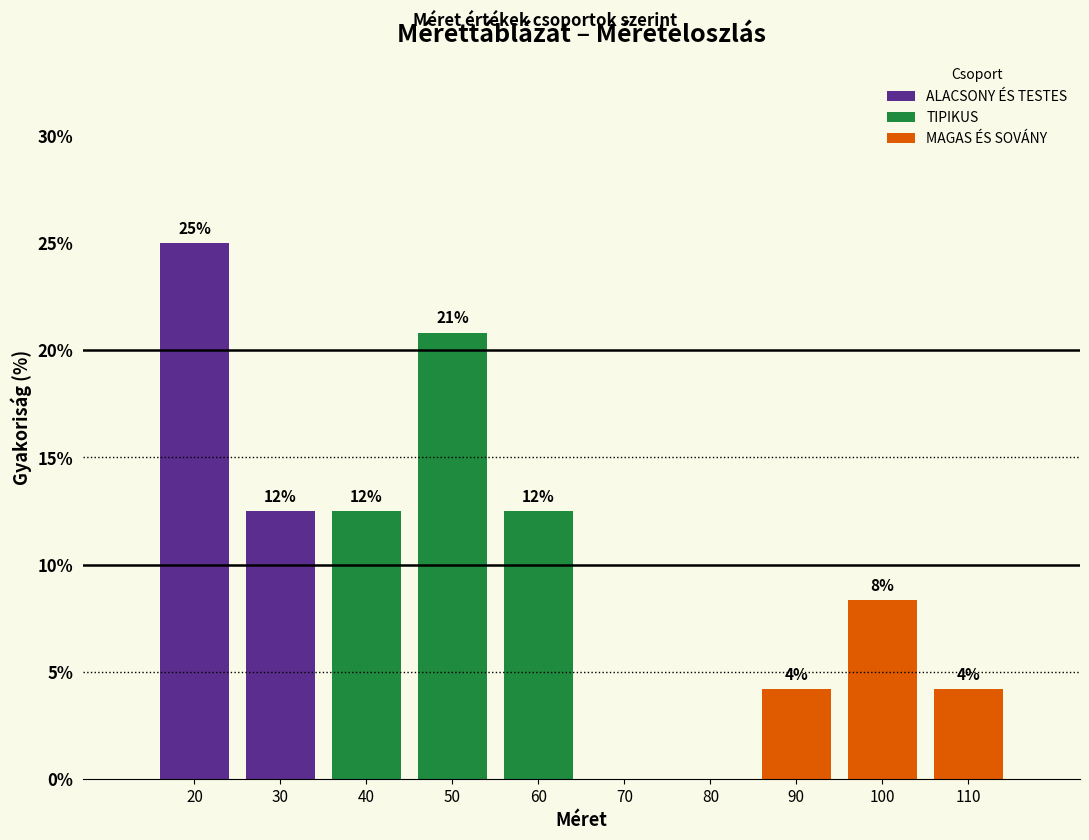

Reading left to right, transcribe the values for ALACSONY ÉS TESTES.

20=25.0	30=12.5	40=0.0	50=0.0	60=0.0	70=0.0	80=0.0	90=0.0	100=0.0	110=0.0